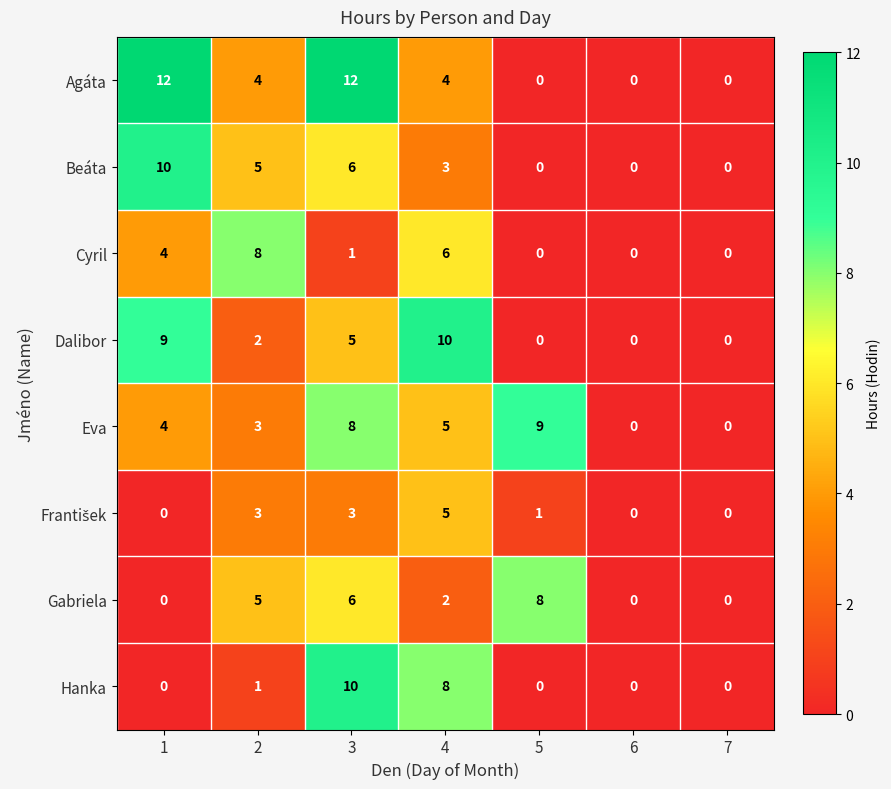

What is the sum of the Cyril values at 2 and 1?

12